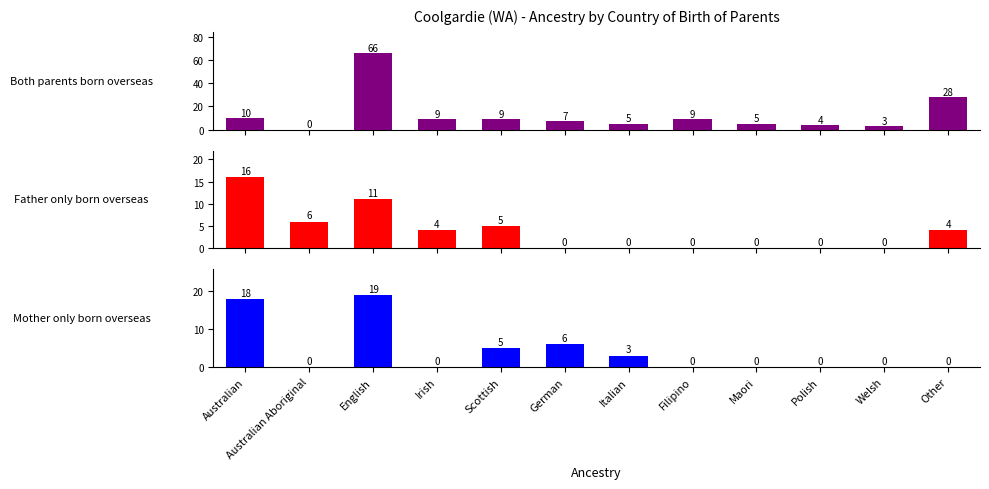

At which category is the sum across all series the highest?

English